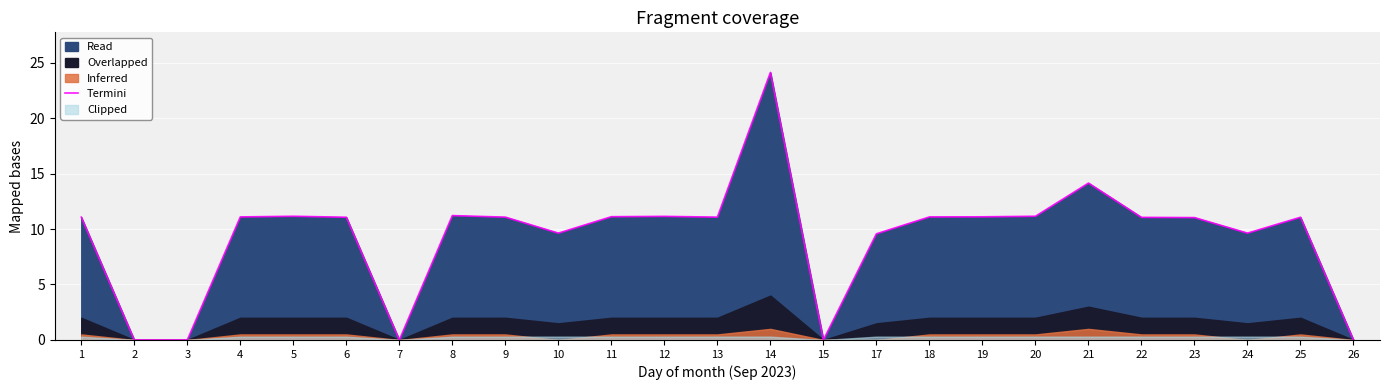

The value at 24 is 9.6. True or false?

True